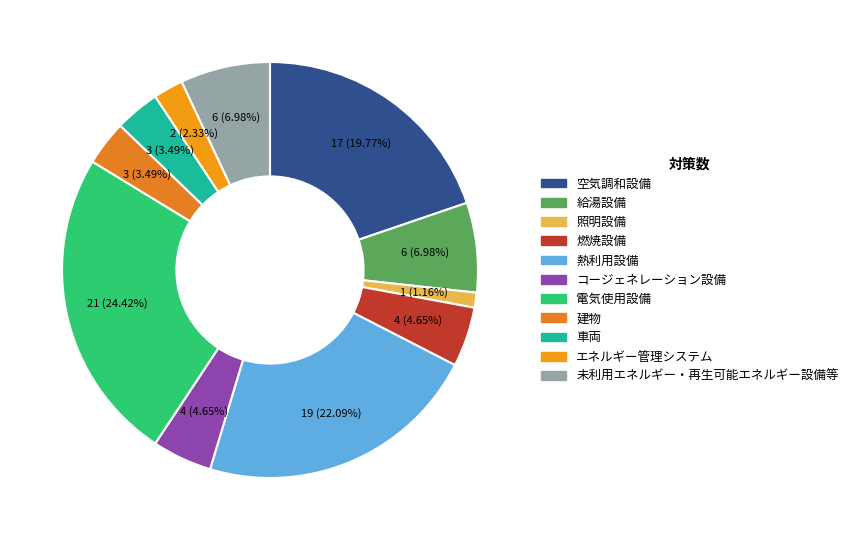

What percentage is the 給湯設備 slice, to the nearest percent?

7%